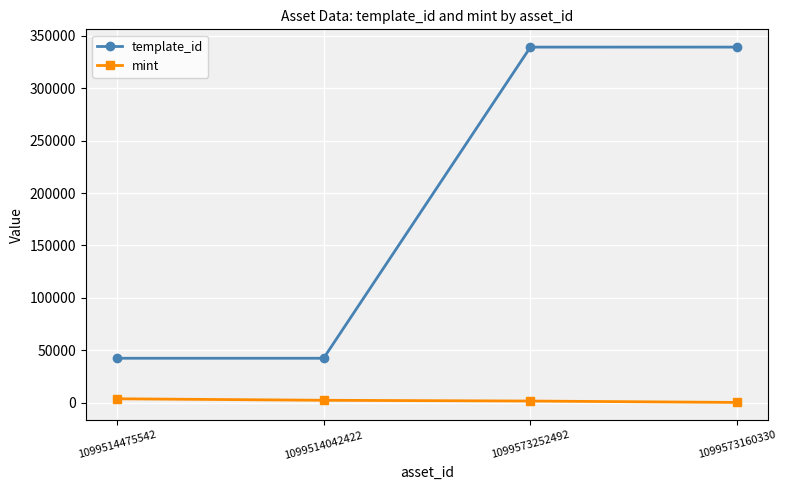

Where is template_id nearest to the value 190834?

1099573252492